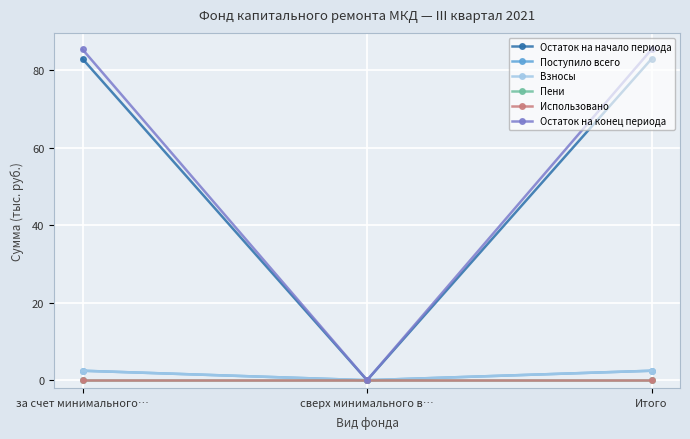

How many data points in Остаток на начало периода are less than 82?

1